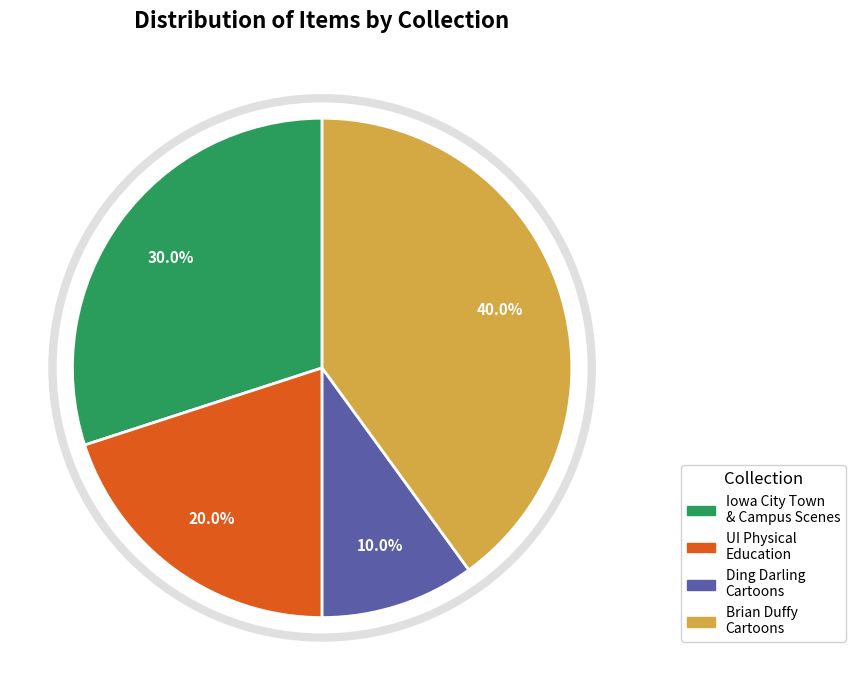

Does Iowa City Town & Campus Scenes account for over 50% of the chart?

No